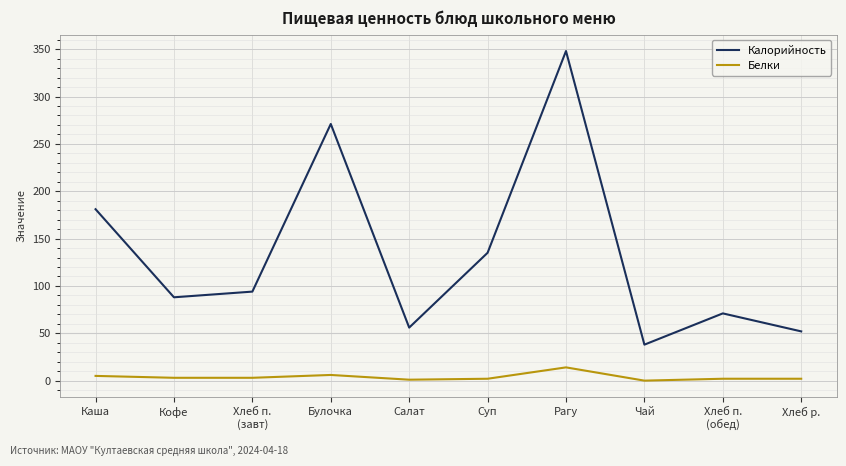

At how many categories does at least one series exceed 206?

2